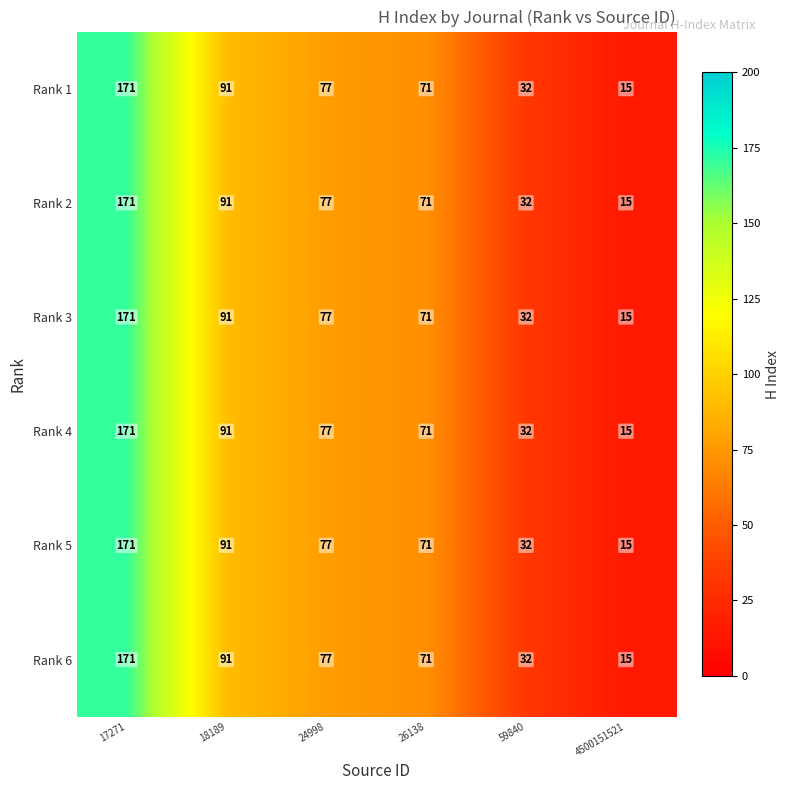

At which category does the chart reach its minimum across all series?

4500151521